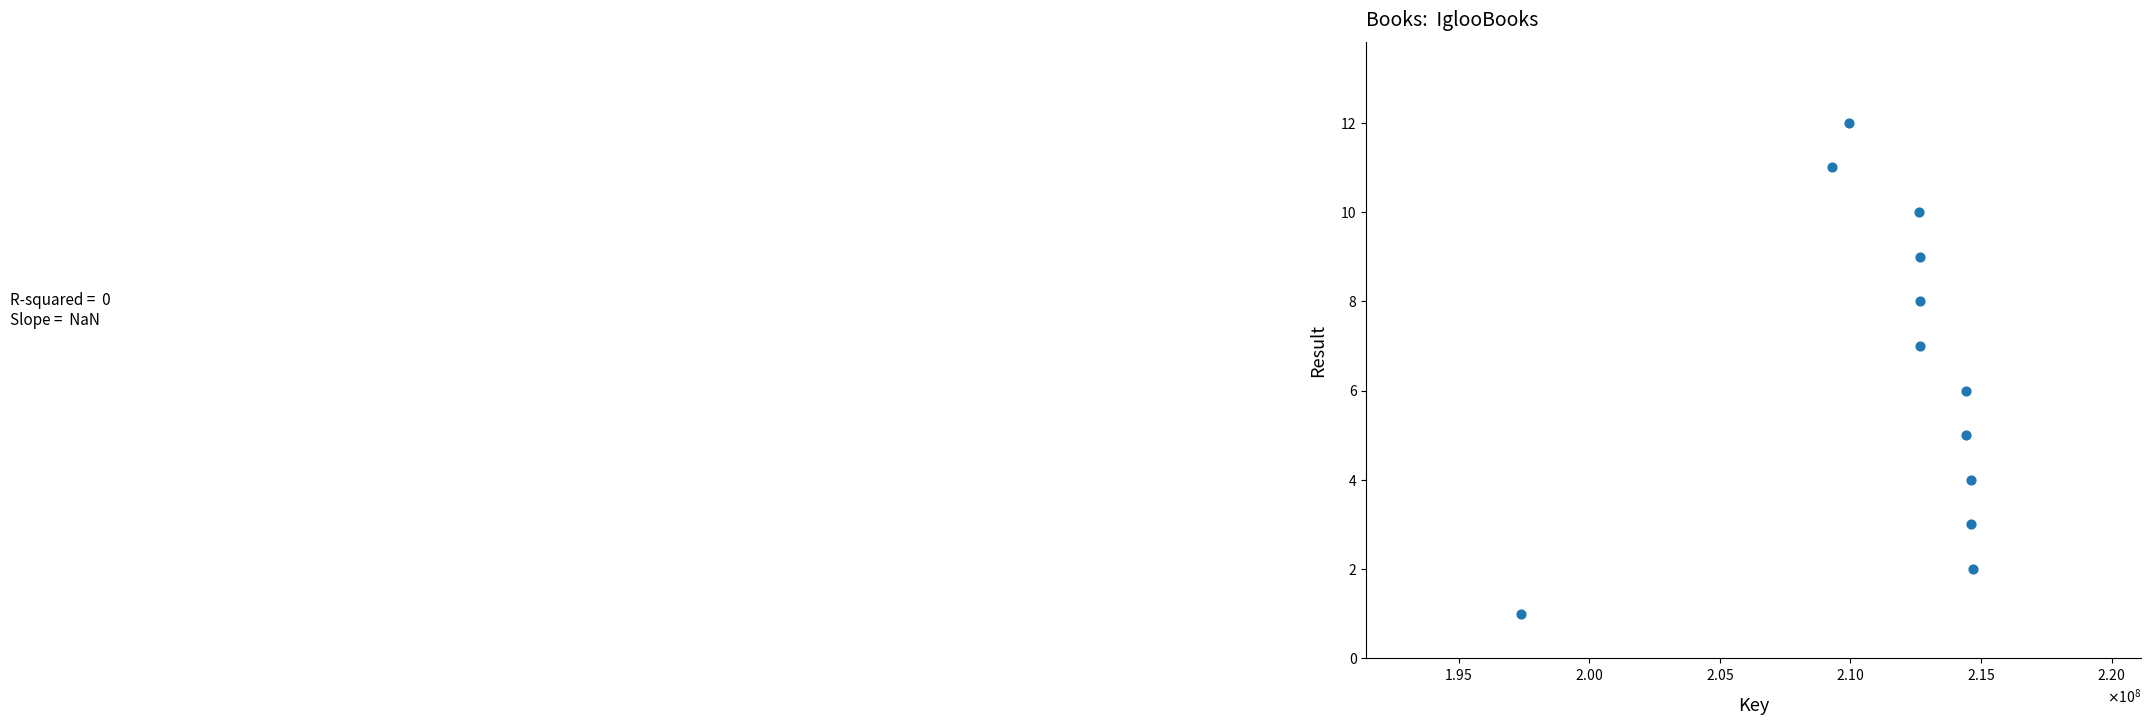

What is the range of X values (max minus min)?

17303869